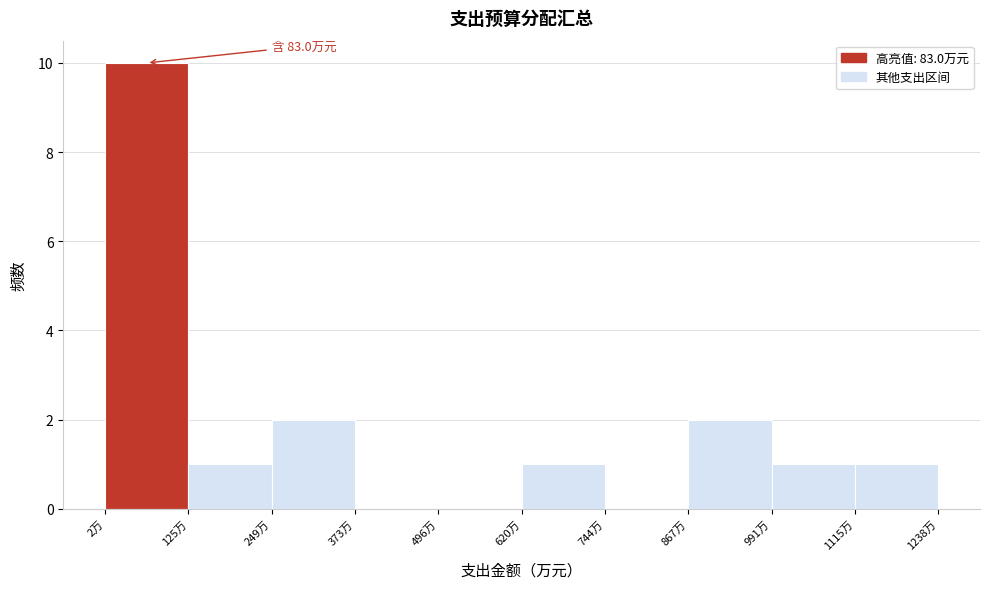

Over which range of the x-axis is the bar tallest?

0 to 120